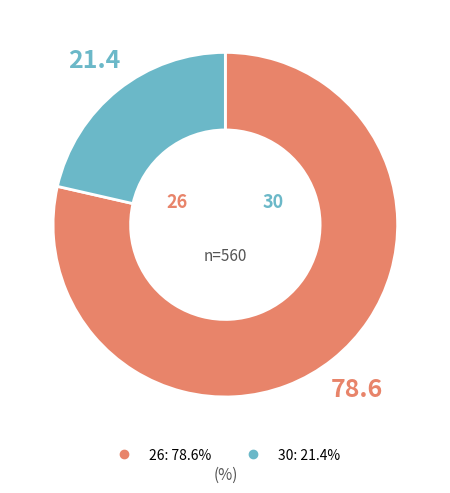

Which has a higher value, 30 or 26?

26